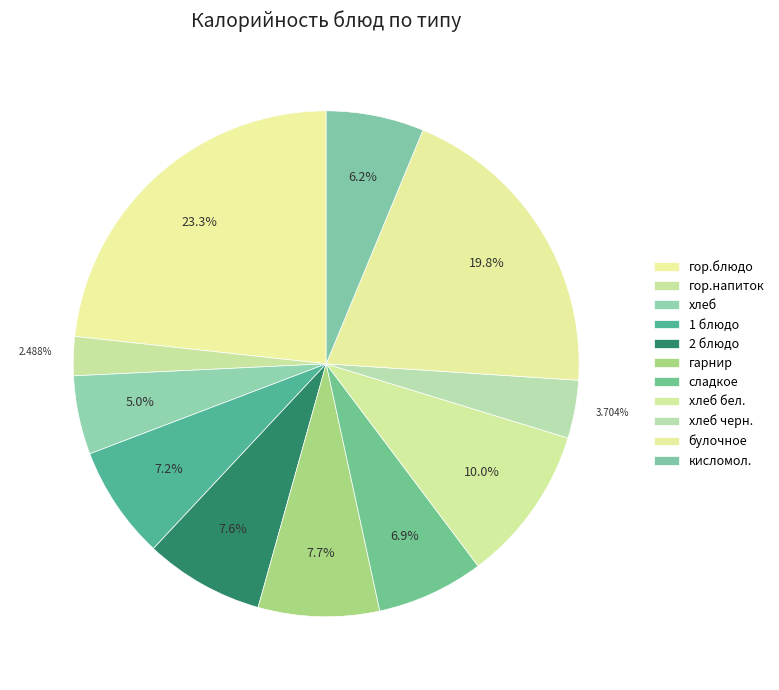

Combined, what portion of the pie is булочное and гарнир?

27.5%